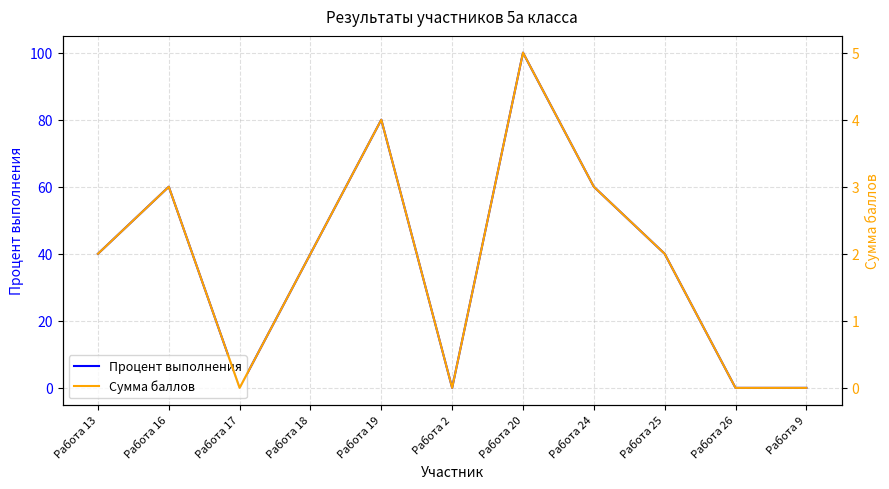

What is the spread (max minus min) of values at Работа 20?

95